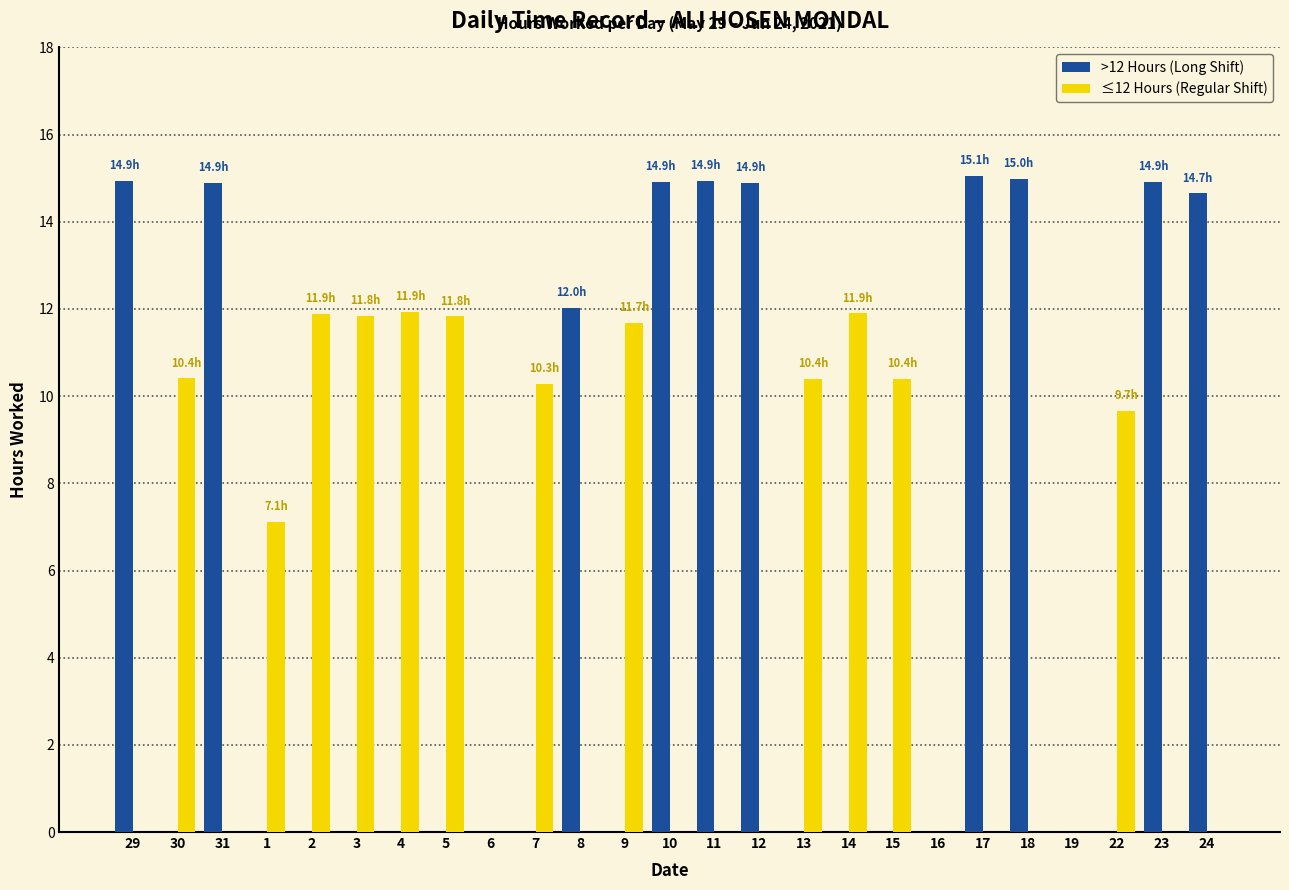

Are the bars horizontal?

No